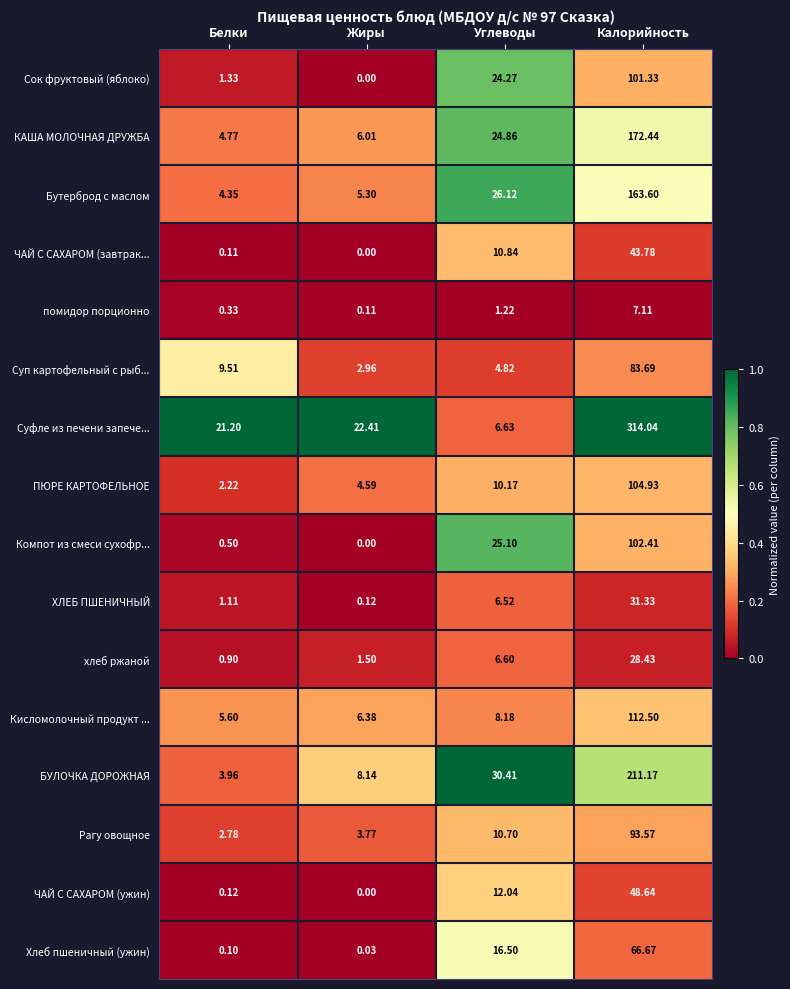

List the series in order of their peak value, highest first.

Суфле из печени запече..., БУЛОЧКА ДОРОЖНАЯ, КАША МОЛОЧНАЯ ДРУЖБА, Бутерброд с маслом, Кисломолочный продукт ..., ПЮРЕ КАРТОФЕЛЬНОЕ, Компот из смеси сухофр..., Сок фруктовый (яблоко), Рагу овощное, Суп картофельный с рыб..., Хлеб пшеничный (ужин), ЧАЙ С САХАРОМ (ужин), ЧАЙ С САХАРОМ (завтрак..., ХЛЕБ ПШЕНИЧНЫЙ, хлеб ржаной, помидор порционно